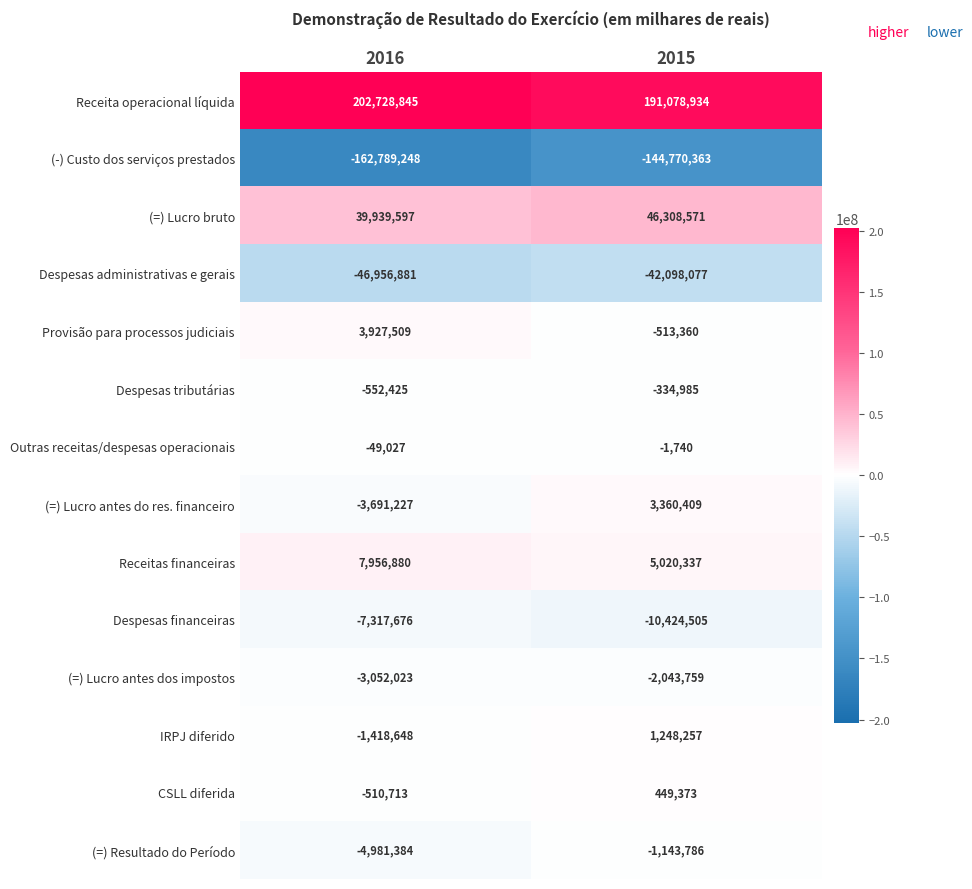

What is the highest value of the Provisão para processos judiciais series?

3927509